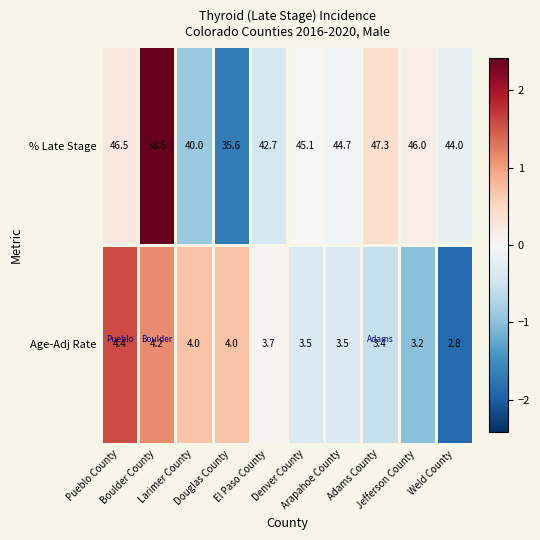

Which series changed the most between Pueblo County and Boulder County?

% Late Stage